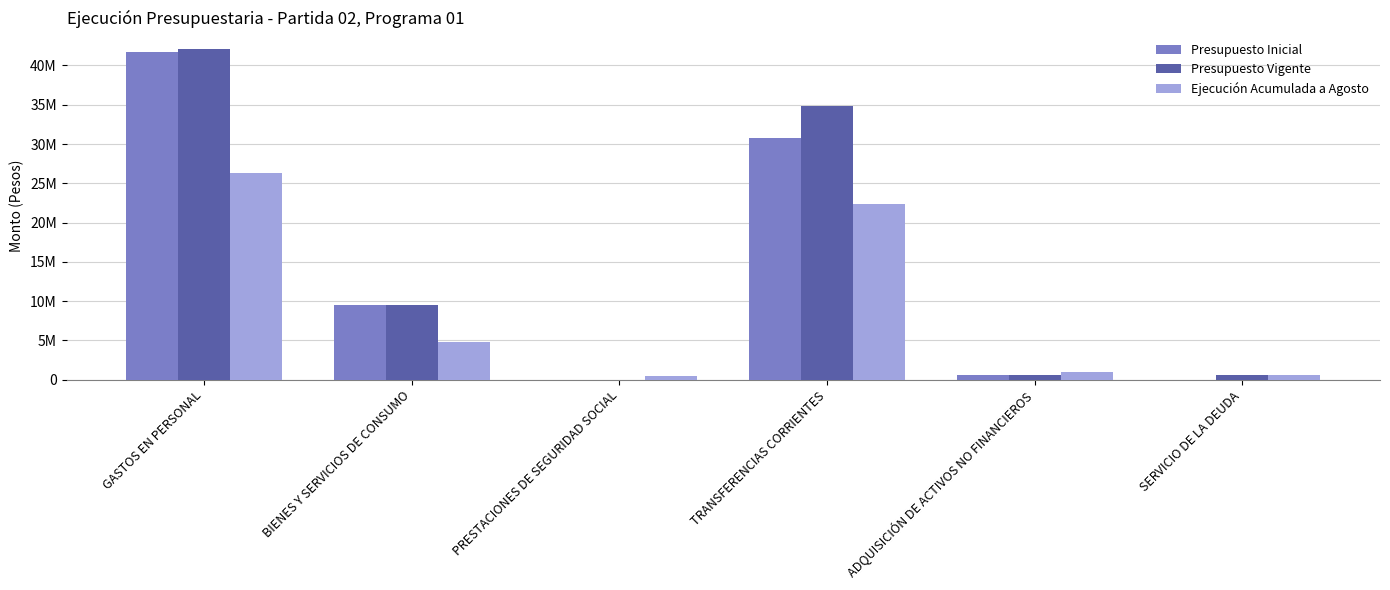

What is the total value across all series at BIENES Y SERVICIOS DE CONSUMO?

23835505